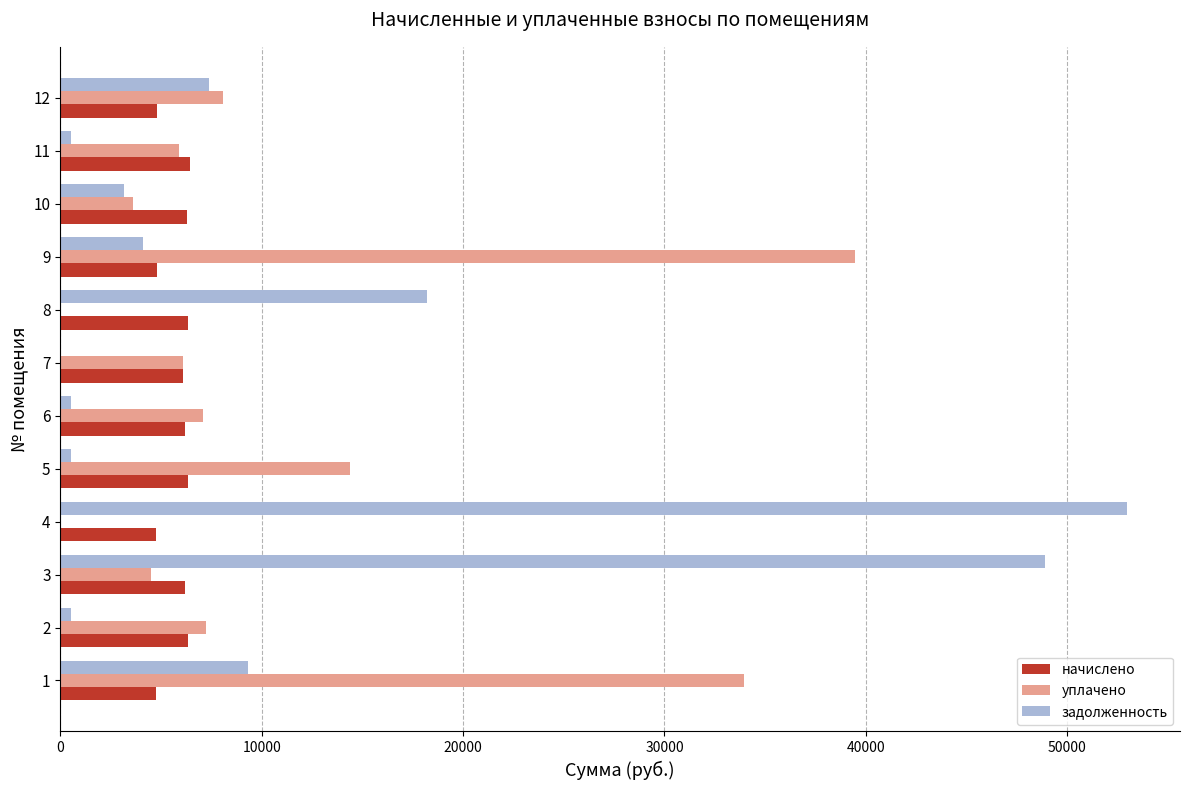

Is the value of уплачено at 4 greater than the value of начислено at 2?

No